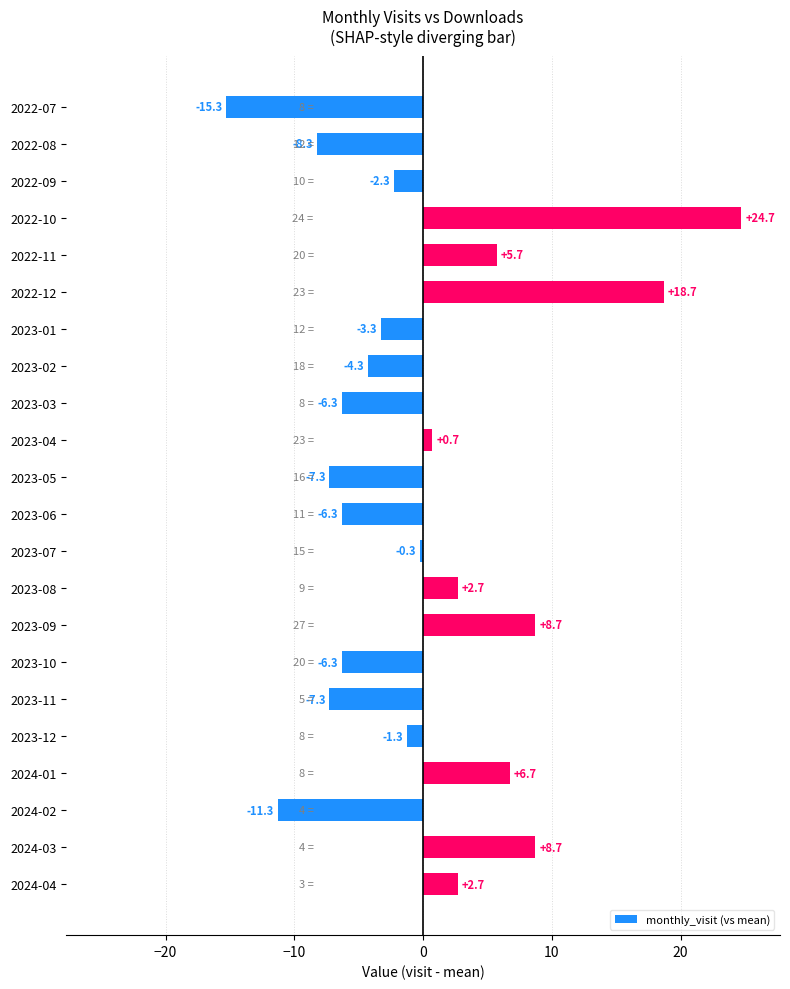

What is the label of the 22nd bar from the bottom?

2022-07